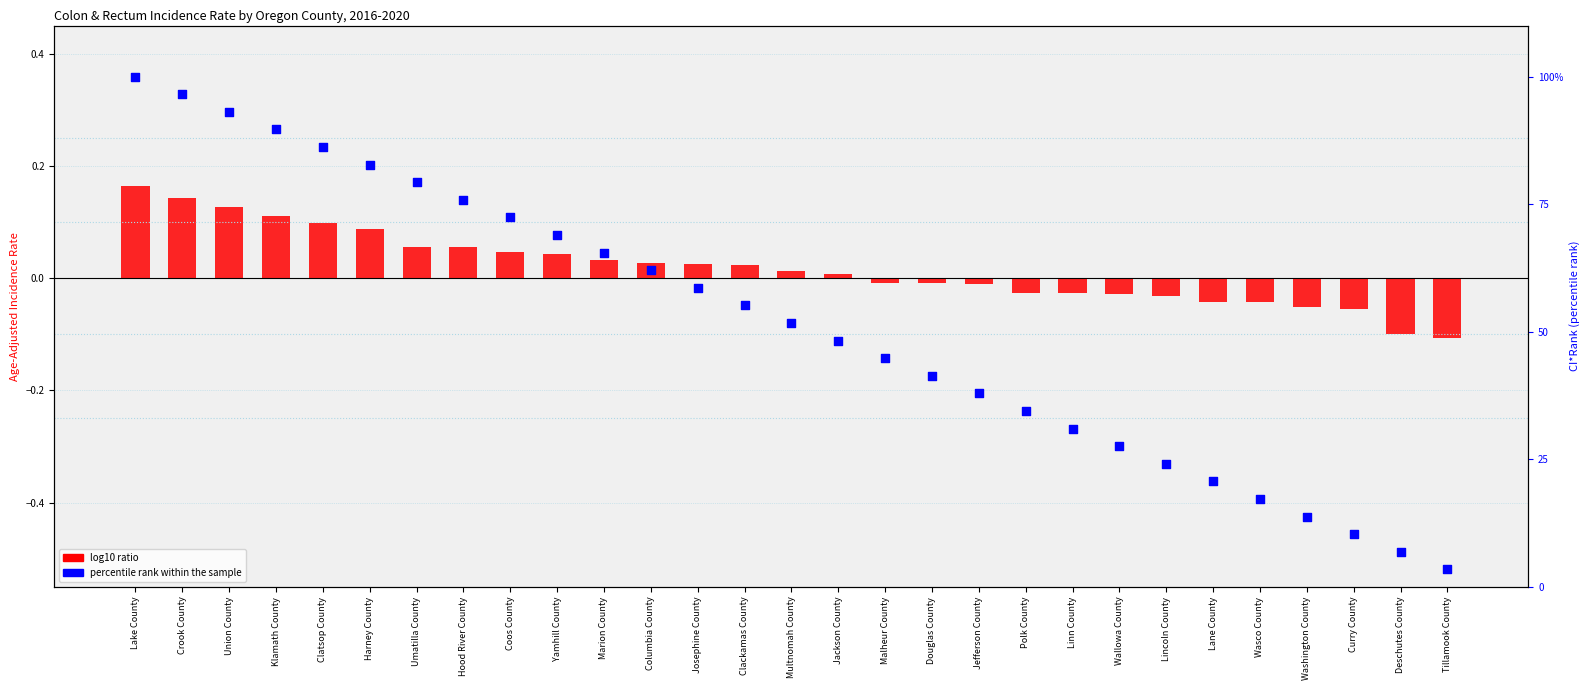

At which category is the sum across all series the highest?

Lake County